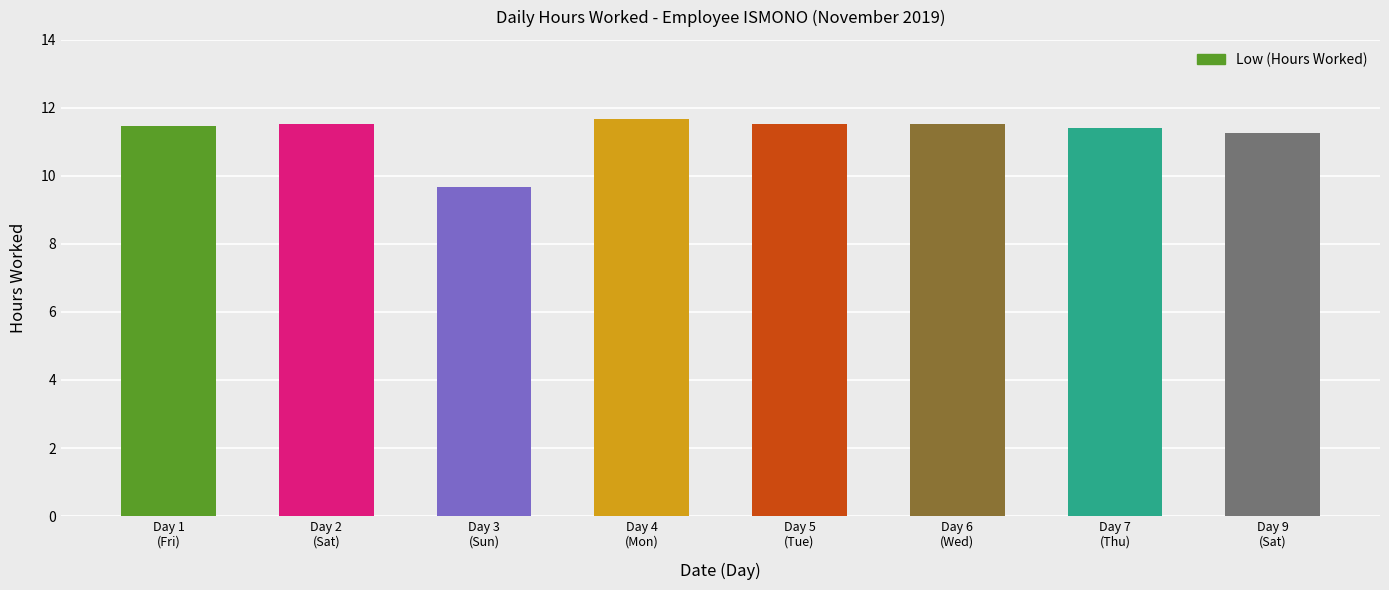

What is the difference between the second highest and second lowest values?

0.3